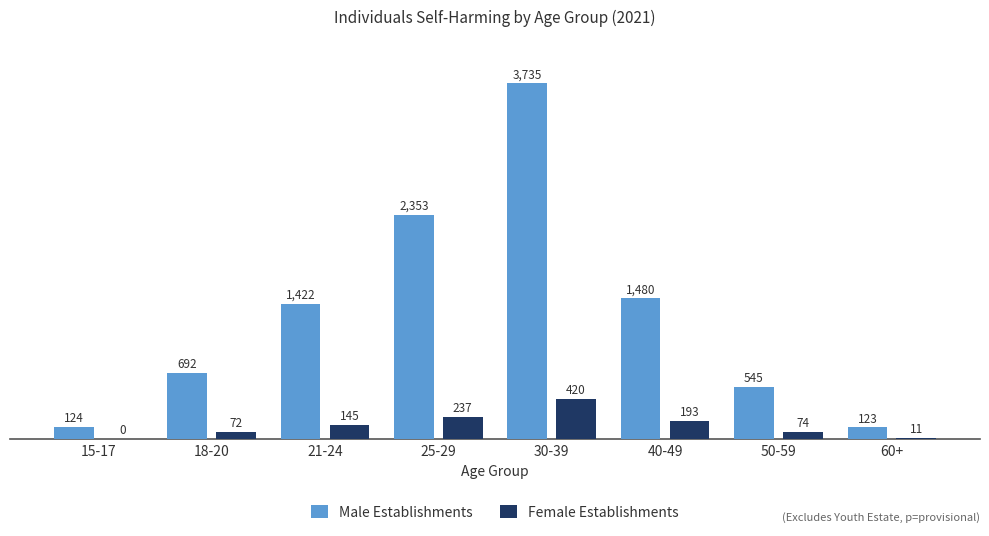

Count the number of categories in the chart.

8